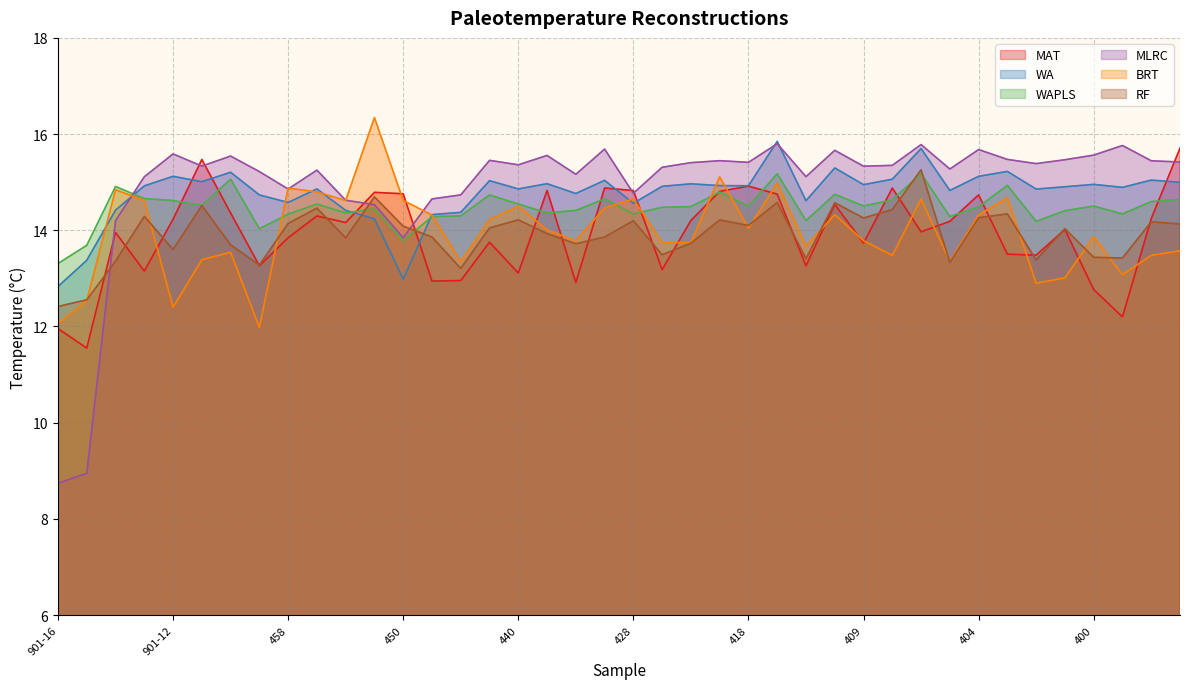

What is the label of the 31st point from the left?

406